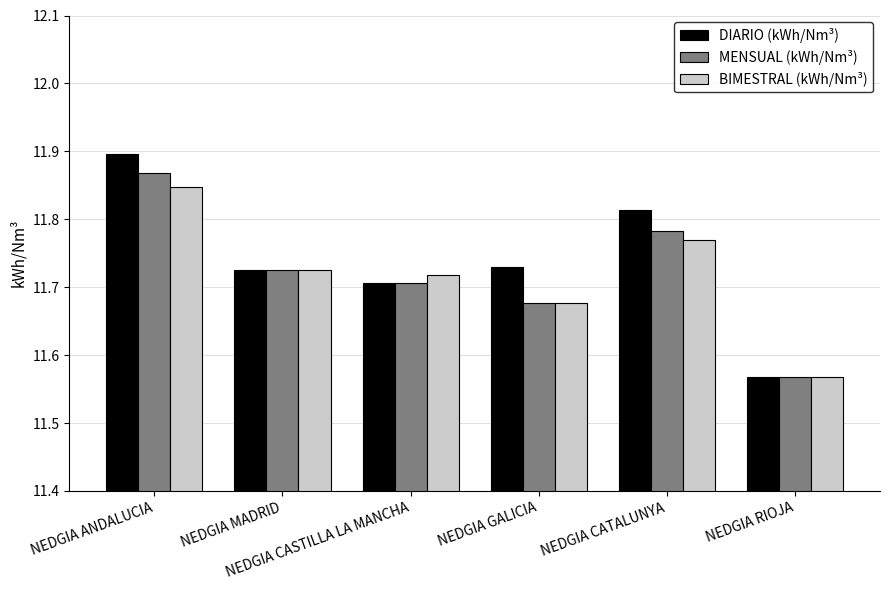

Does the chart contain any negative values?

No